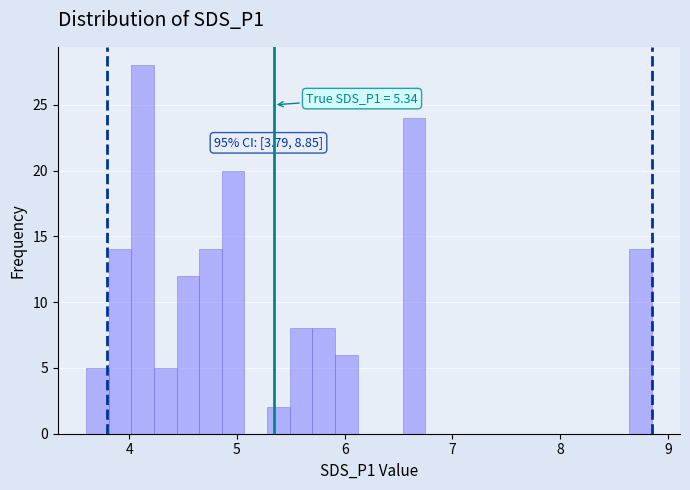

Read against the x-axis, roughly where is the centre of the tallest bar?

4.1